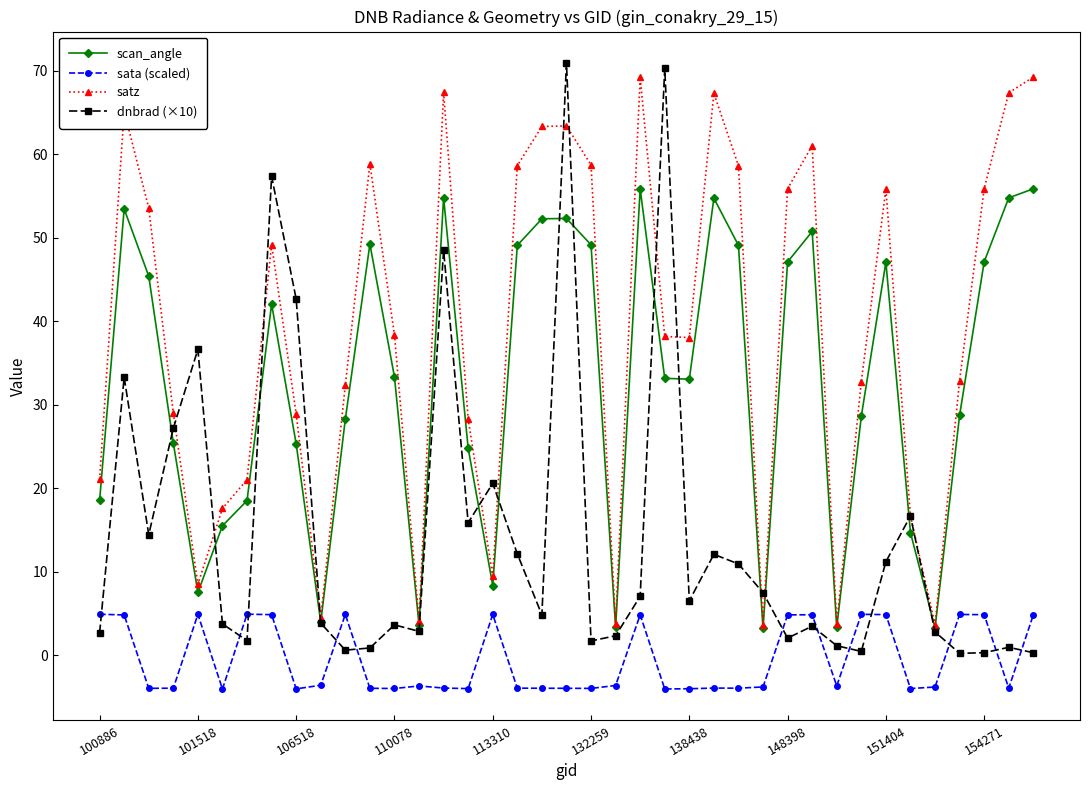

Which series has the largest total across all categories?

satz